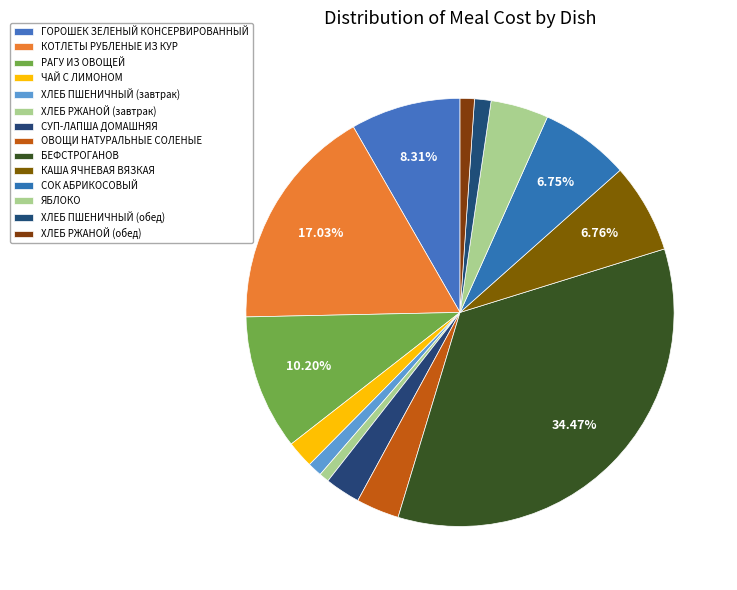

Count the number of slices in the pie.

14